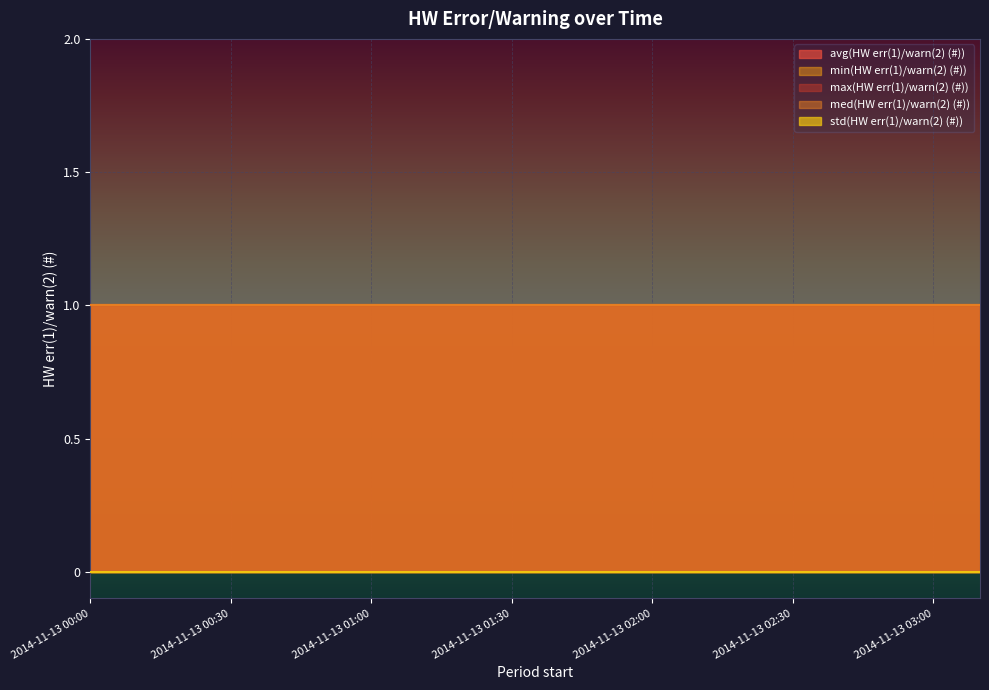

Reading left to right, list all the values displayed in this chart.

avg(HW err(1)/warn(2) (#)): 2014-11-13 00:00=1	2014-11-13 00:10=1	2014-11-13 00:20=1	2014-11-13 00:30=1	2014-11-13 00:40=1	2014-11-13 00:50=1	2014-11-13 01:00=1	2014-11-13 01:10=1	2014-11-13 01:20=1	2014-11-13 01:30=1	2014-11-13 01:40=1	2014-11-13 01:50=1	2014-11-13 02:00=1	2014-11-13 02:10=1	2014-11-13 02:20=1	2014-11-13 02:30=1	2014-11-13 02:40=1	2014-11-13 02:50=1	2014-11-13 03:00=1	2014-11-13 03:10=1
min(HW err(1)/warn(2) (#)): 2014-11-13 00:00=1	2014-11-13 00:10=1	2014-11-13 00:20=1	2014-11-13 00:30=1	2014-11-13 00:40=1	2014-11-13 00:50=1	2014-11-13 01:00=1	2014-11-13 01:10=1	2014-11-13 01:20=1	2014-11-13 01:30=1	2014-11-13 01:40=1	2014-11-13 01:50=1	2014-11-13 02:00=1	2014-11-13 02:10=1	2014-11-13 02:20=1	2014-11-13 02:30=1	2014-11-13 02:40=1	2014-11-13 02:50=1	2014-11-13 03:00=1	2014-11-13 03:10=1
max(HW err(1)/warn(2) (#)): 2014-11-13 00:00=1	2014-11-13 00:10=1	2014-11-13 00:20=1	2014-11-13 00:30=1	2014-11-13 00:40=1	2014-11-13 00:50=1	2014-11-13 01:00=1	2014-11-13 01:10=1	2014-11-13 01:20=1	2014-11-13 01:30=1	2014-11-13 01:40=1	2014-11-13 01:50=1	2014-11-13 02:00=1	2014-11-13 02:10=1	2014-11-13 02:20=1	2014-11-13 02:30=1	2014-11-13 02:40=1	2014-11-13 02:50=1	2014-11-13 03:00=1	2014-11-13 03:10=1
med(HW err(1)/warn(2) (#)): 2014-11-13 00:00=1	2014-11-13 00:10=1	2014-11-13 00:20=1	2014-11-13 00:30=1	2014-11-13 00:40=1	2014-11-13 00:50=1	2014-11-13 01:00=1	2014-11-13 01:10=1	2014-11-13 01:20=1	2014-11-13 01:30=1	2014-11-13 01:40=1	2014-11-13 01:50=1	2014-11-13 02:00=1	2014-11-13 02:10=1	2014-11-13 02:20=1	2014-11-13 02:30=1	2014-11-13 02:40=1	2014-11-13 02:50=1	2014-11-13 03:00=1	2014-11-13 03:10=1
std(HW err(1)/warn(2) (#)): 2014-11-13 00:00=0	2014-11-13 00:10=0	2014-11-13 00:20=0	2014-11-13 00:30=0	2014-11-13 00:40=0	2014-11-13 00:50=0	2014-11-13 01:00=0	2014-11-13 01:10=0	2014-11-13 01:20=0	2014-11-13 01:30=0	2014-11-13 01:40=0	2014-11-13 01:50=0	2014-11-13 02:00=0	2014-11-13 02:10=0	2014-11-13 02:20=0	2014-11-13 02:30=0	2014-11-13 02:40=0	2014-11-13 02:50=0	2014-11-13 03:00=0	2014-11-13 03:10=0